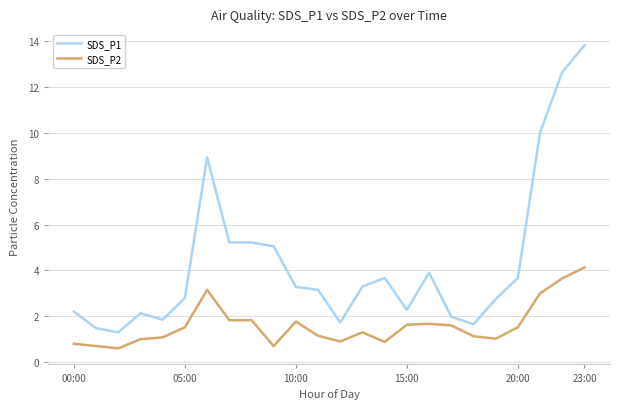

True or false: SDS_P1 and SDS_P2 cross at least once.

False